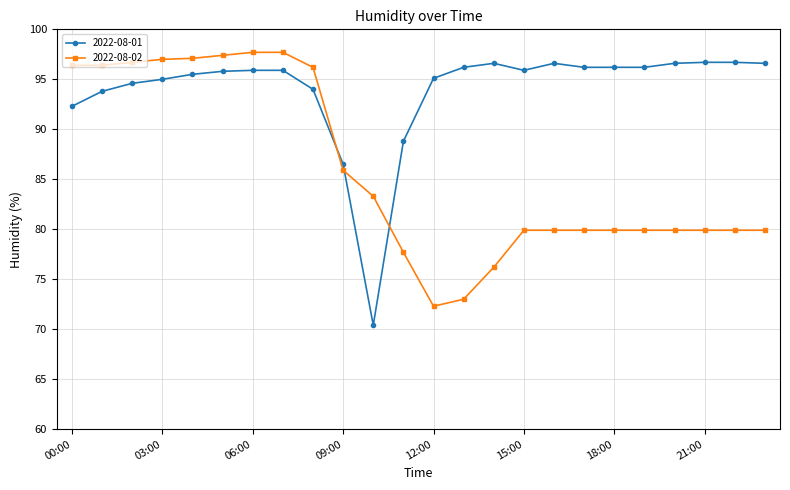

How many categories are shown in the chart?

24